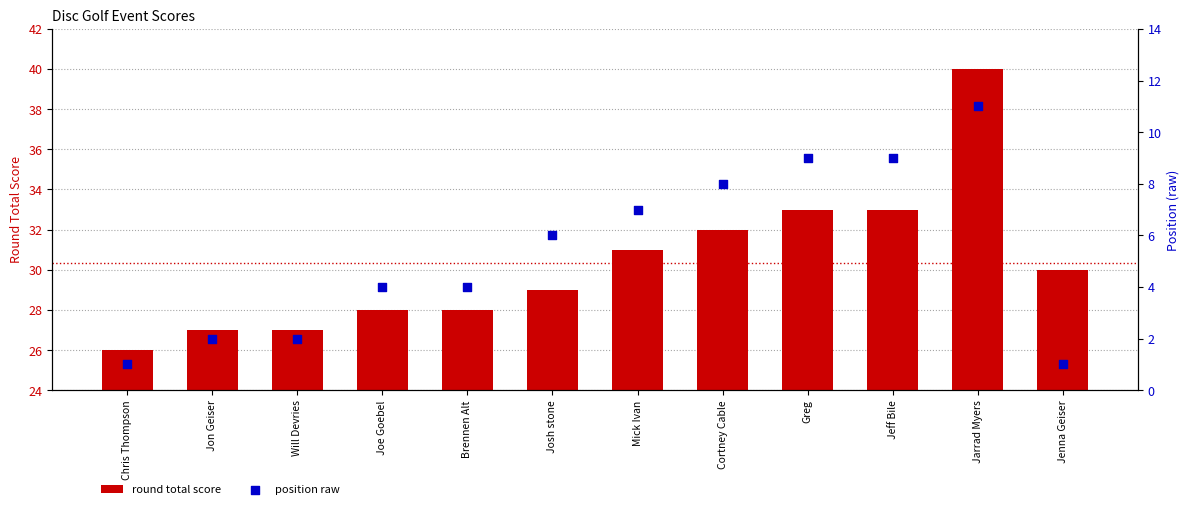

Which series has the largest total across all categories?

round total score